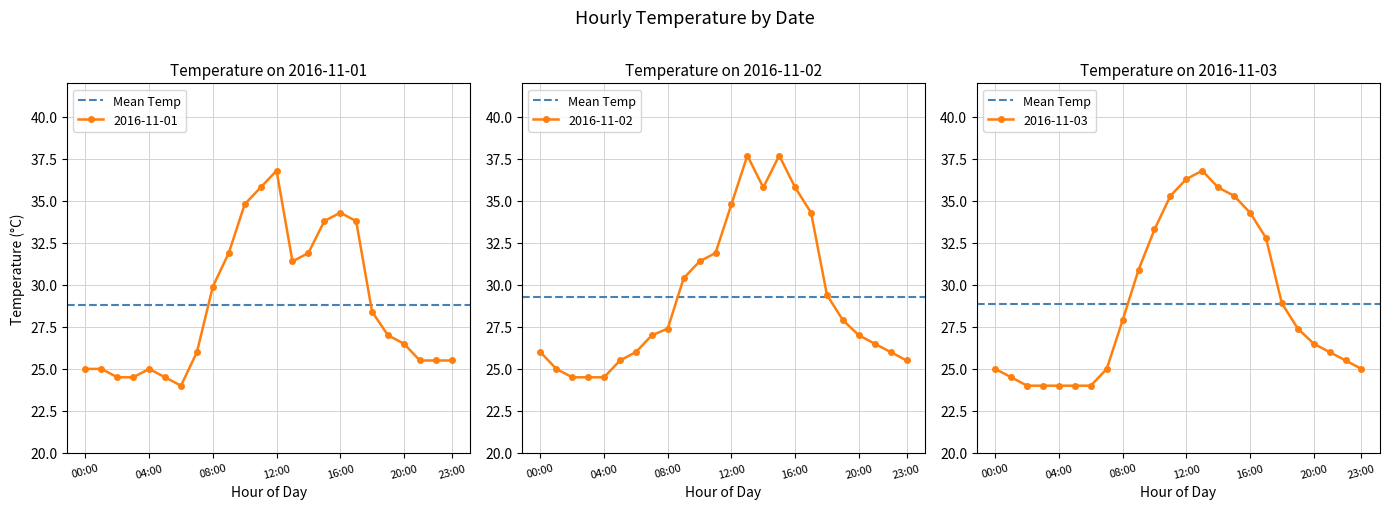

What is the label of the 13th point from the left?

12:00